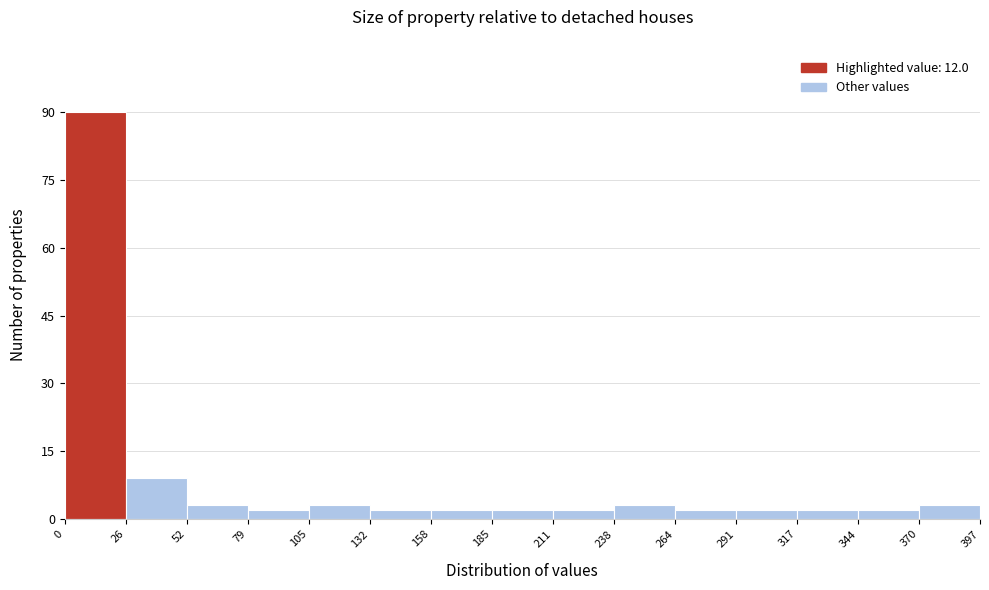

What is the height of the bar covering 370 to 397 on the x-axis? The values are not printed on the chart, so give them approximately, as read against the axis.

4